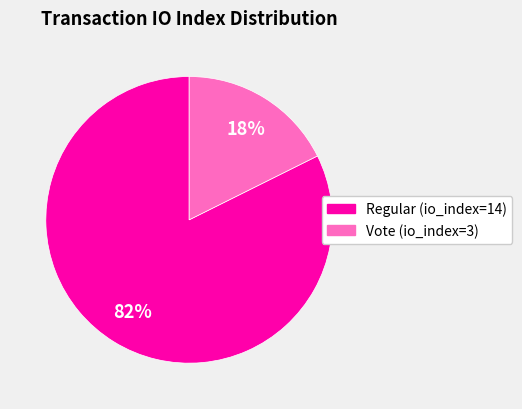

How many slices are in this pie chart?

2